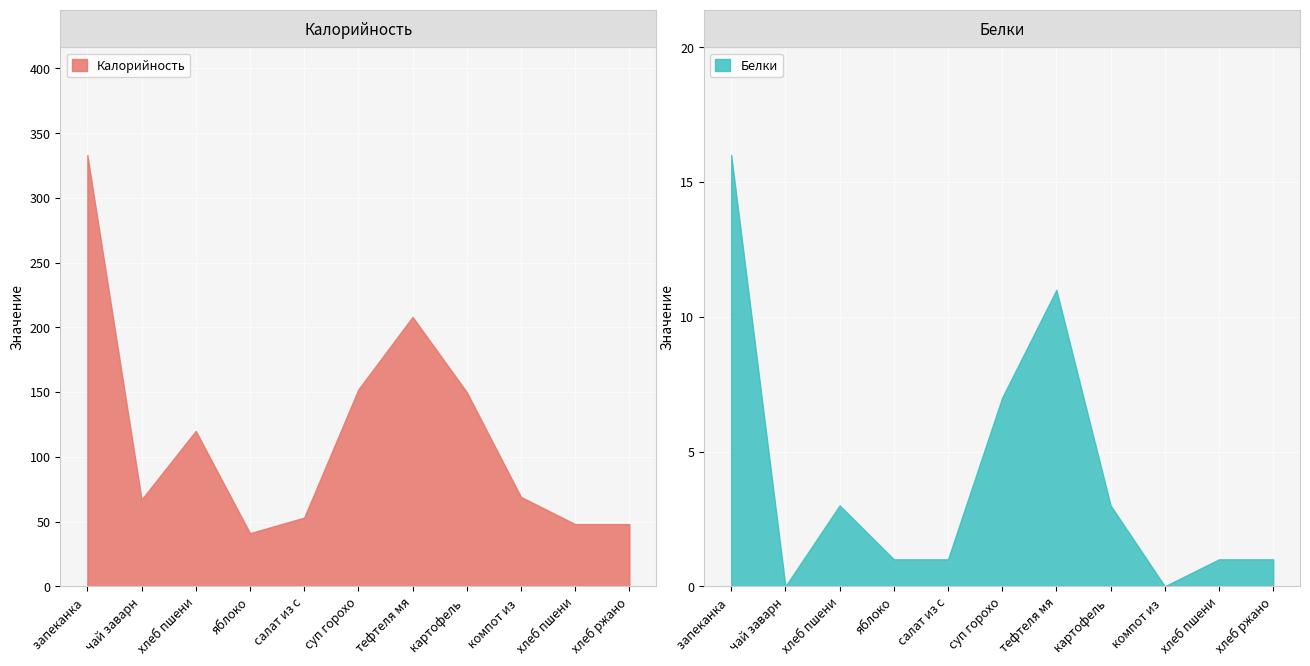

How many lines are shown in the chart?

2